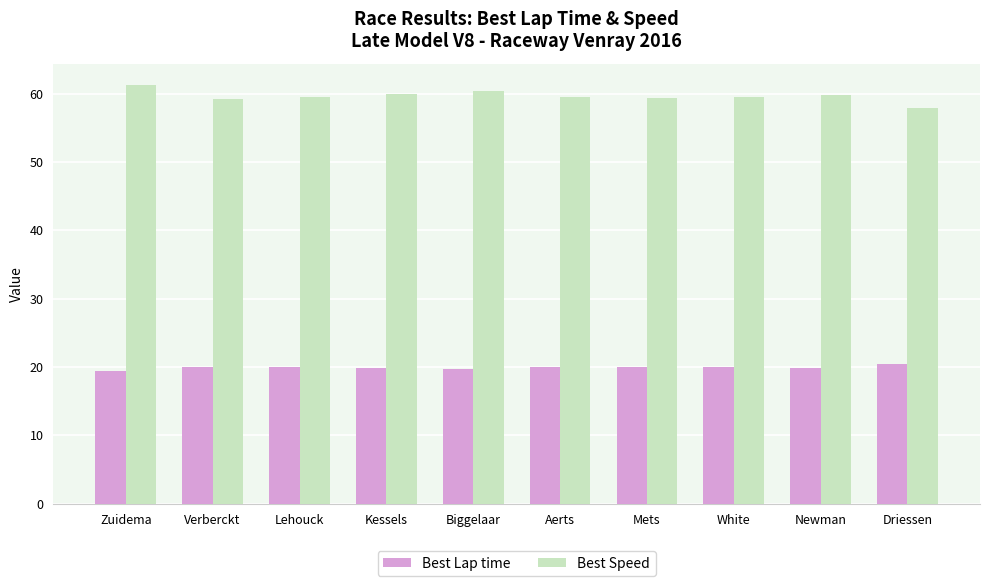

At which label does Best Speed first exceed 59?

Zuidema